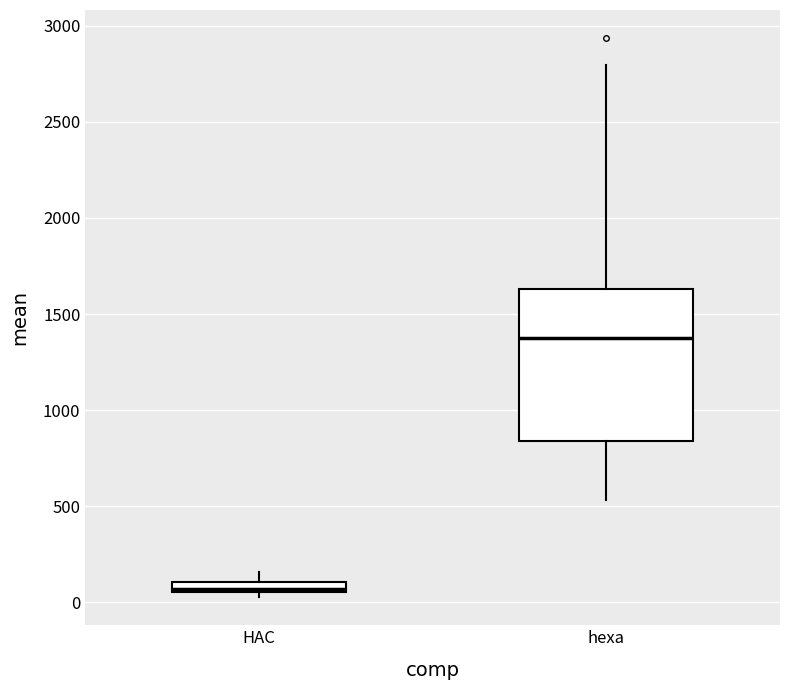

Comparing the boxes themselves (not the whiskers), which one is the tallest?

hexa